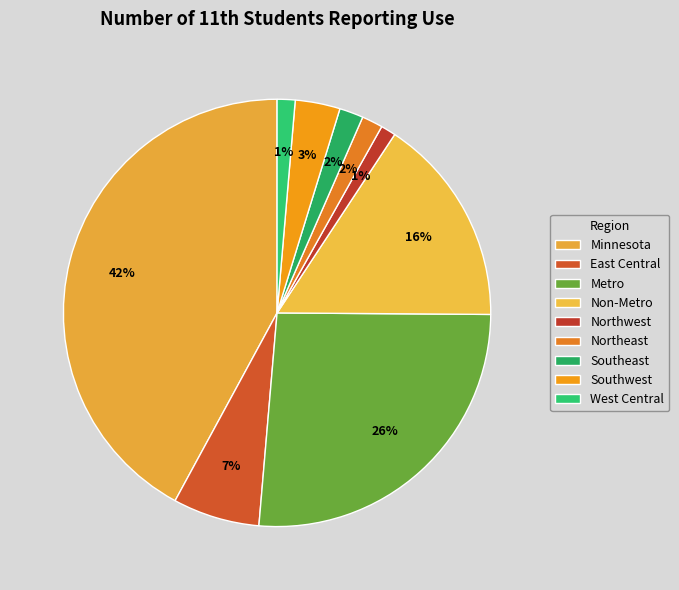

Does Northwest represent more than half of the total?

No